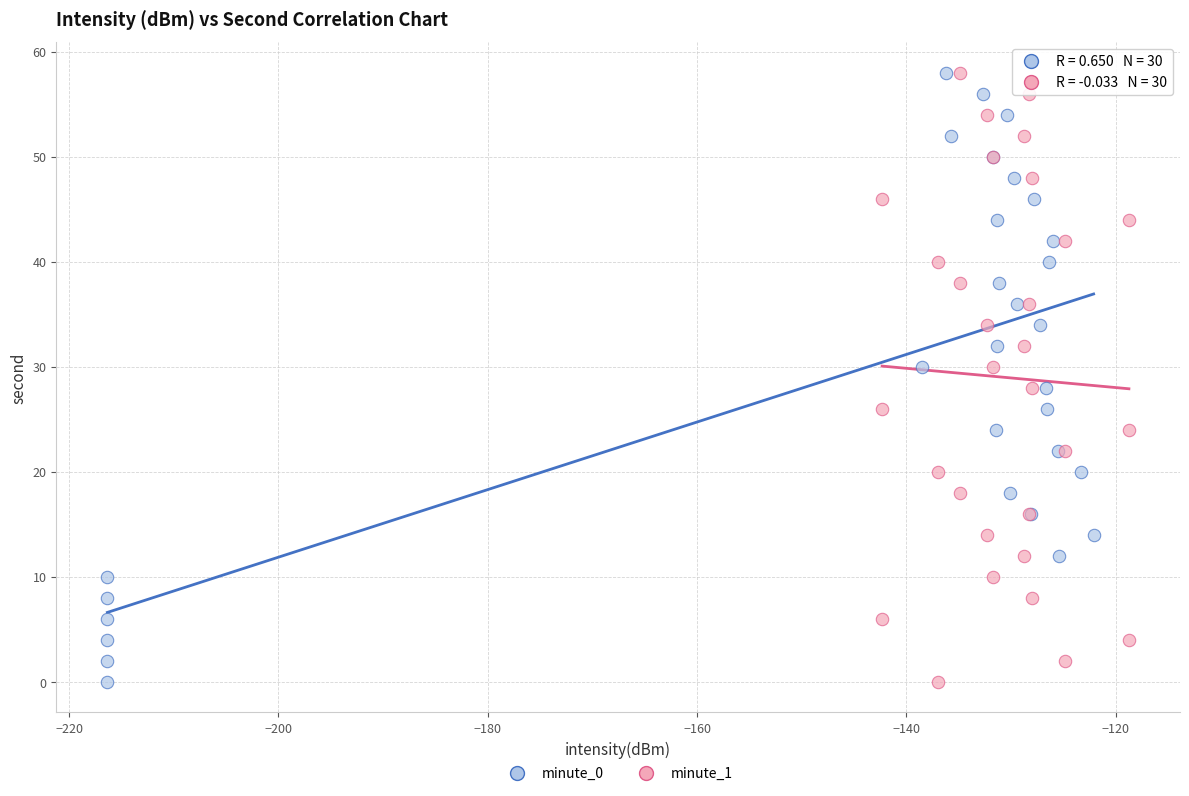

What are all the series names shown in the legend?

minute_0, minute_1